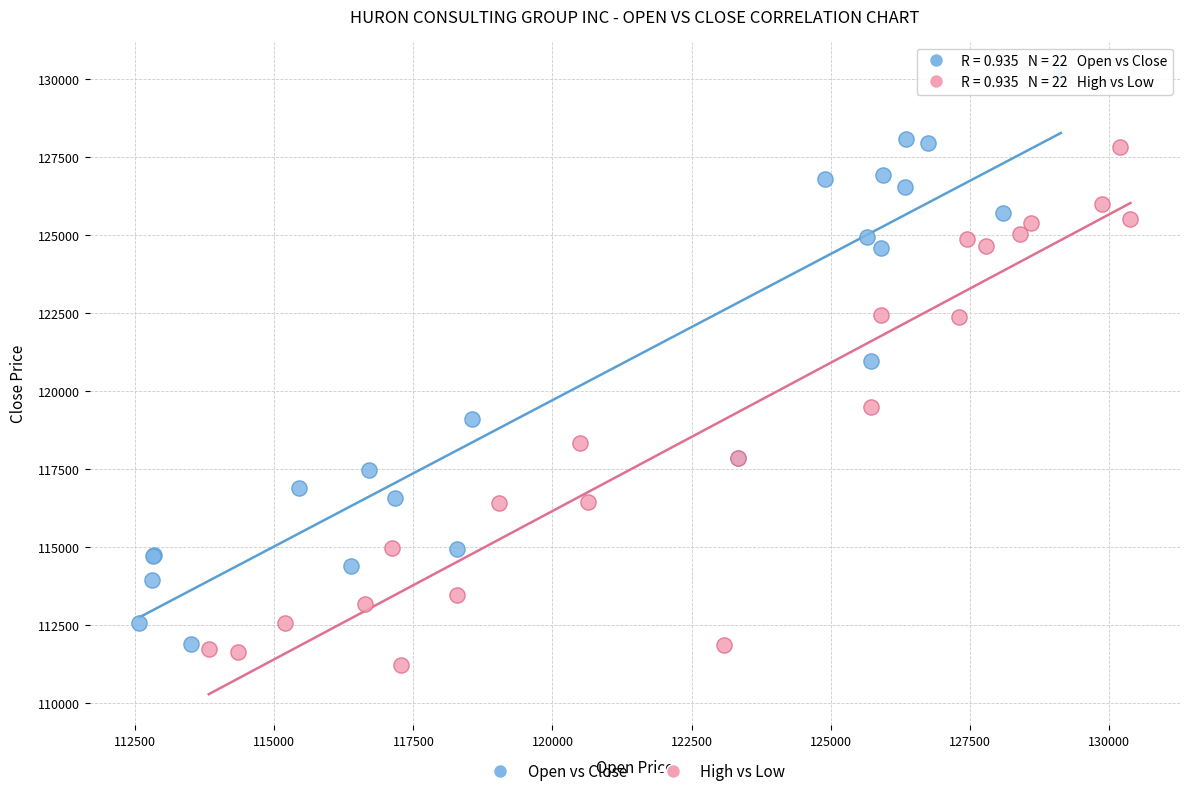

Which series reaches the maximum Y coordinate?

Open vs Close